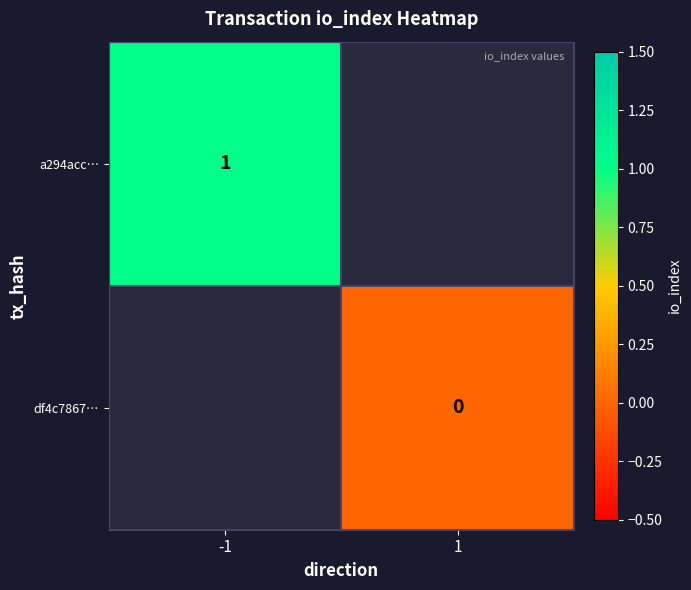

At -1, list the series in order from largest to smallest.

a294acc…, df4c7867…